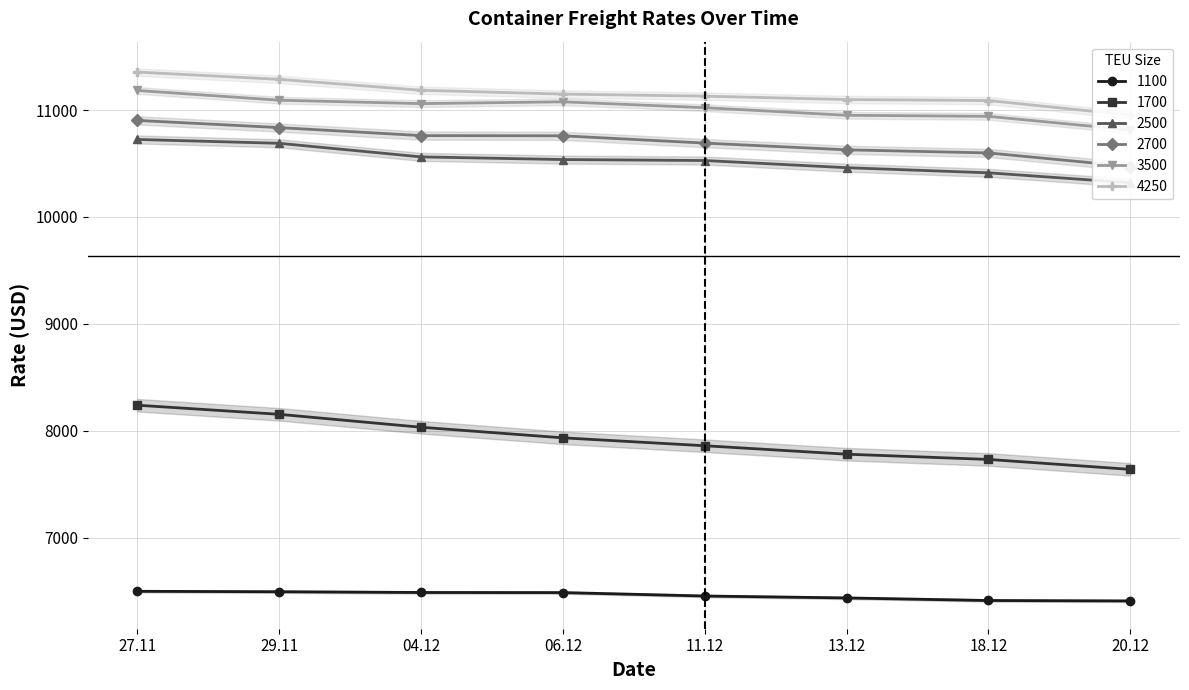

True or false: 1100 and 1700 intersect in this chart.

False